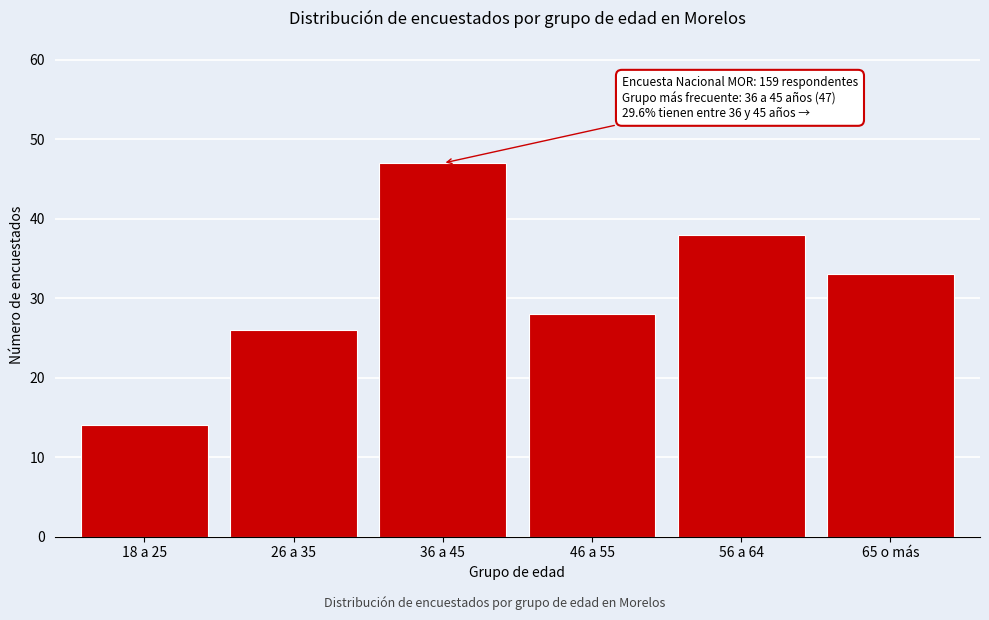

Reading left to right, list all the values displayed in this chart.

14	26	47	28	38	33